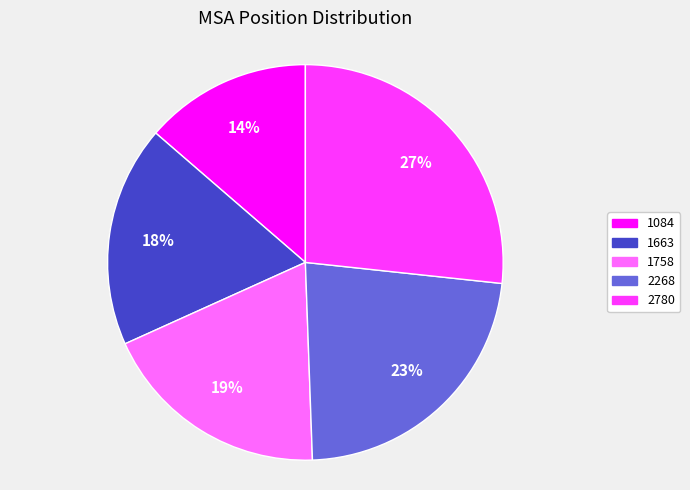

Does 1758 represent more than half of the total?

No